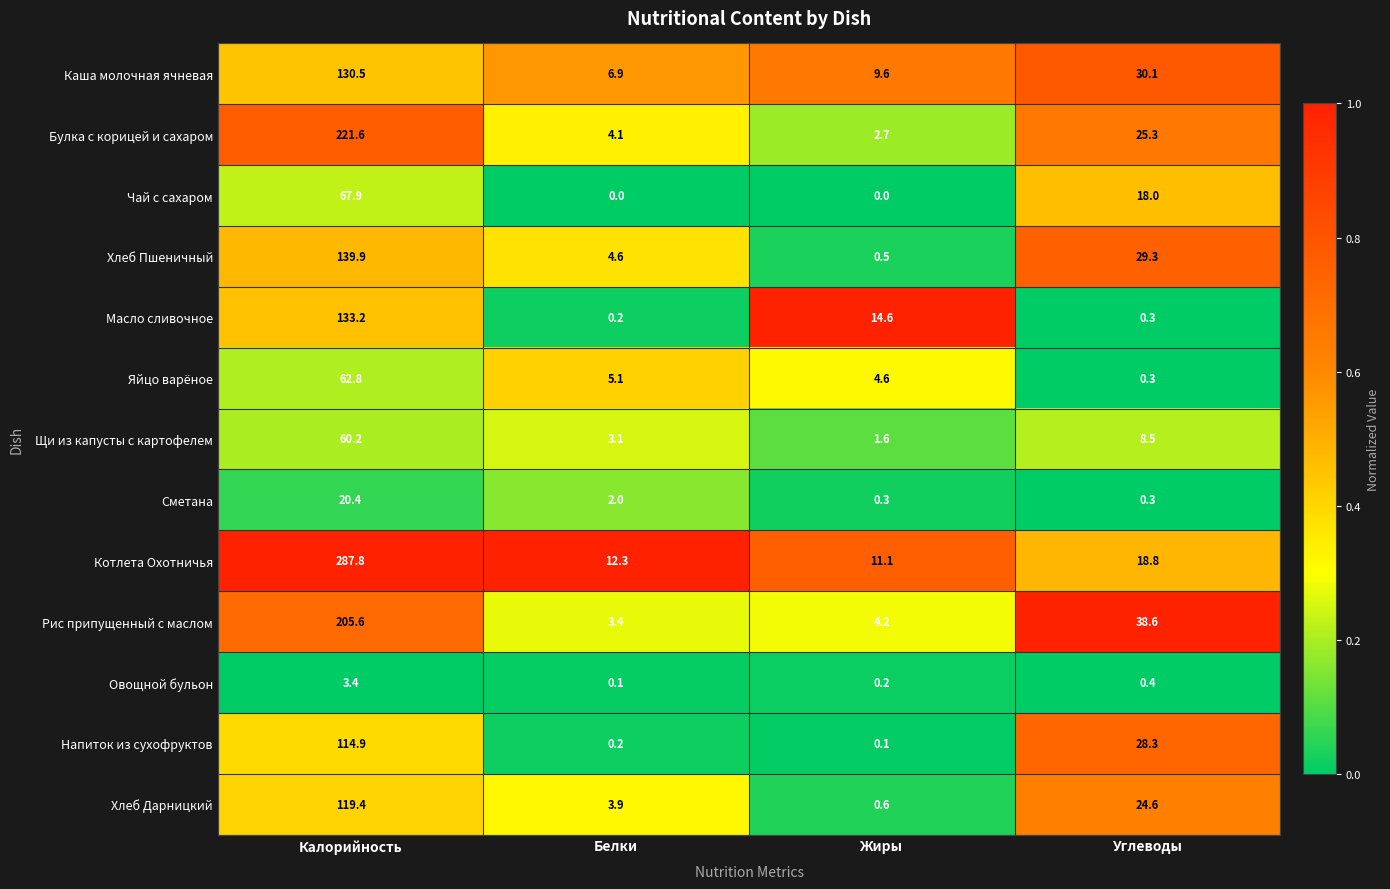

What is the difference between the maximum and minimum values in the Рис припущенный с маслом series?

202.2